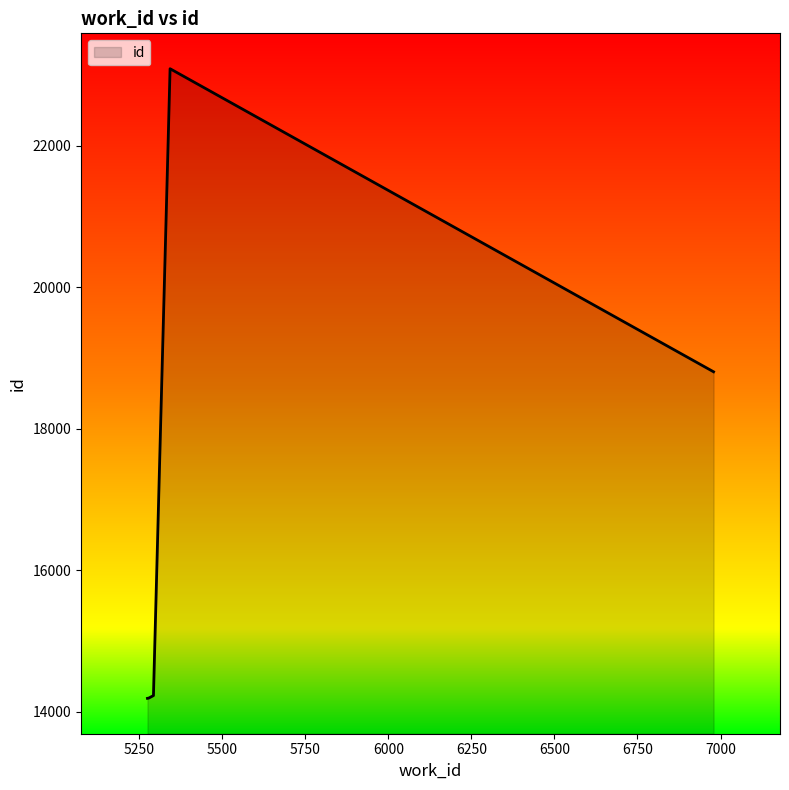

The chart shows a value of 12666 at 5343. True or false?

False